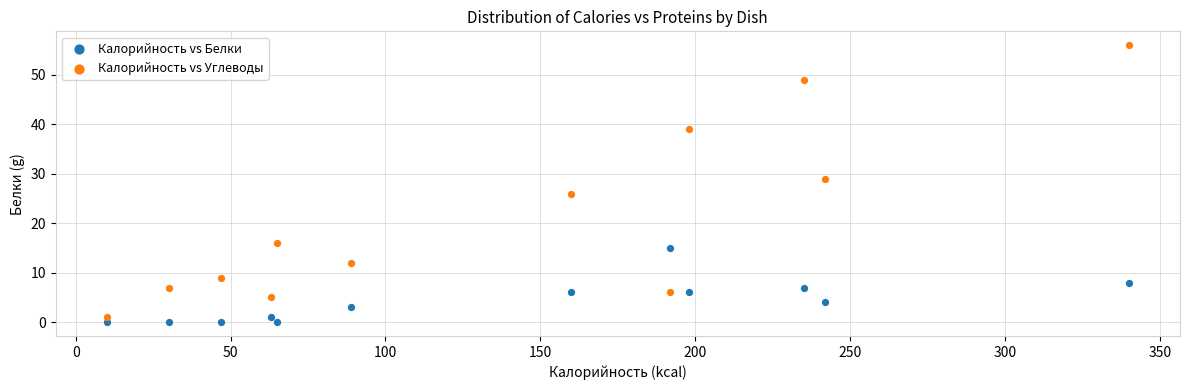

Across all data points, what is the range of Y values (max minus min)?

56.0